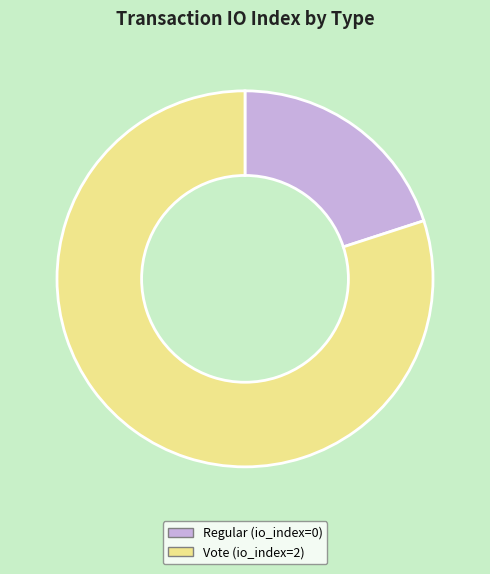

Does Vote account for over 50% of the chart?

Yes